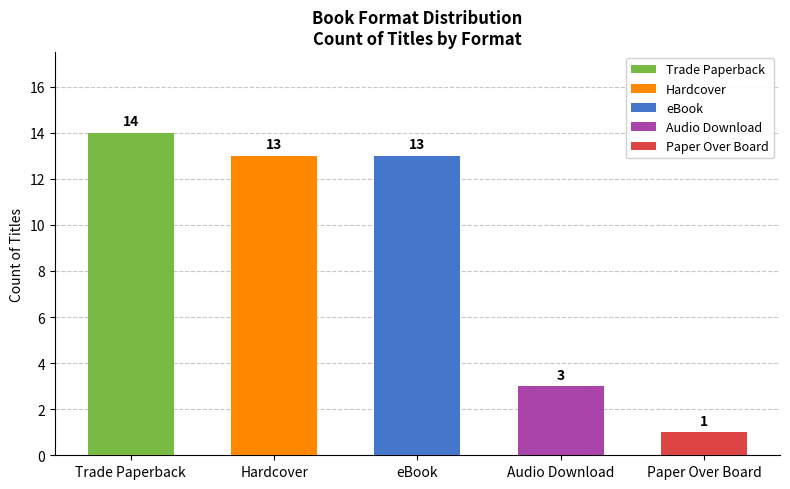

What is the label of the 2nd bar from the right?

Audio Download